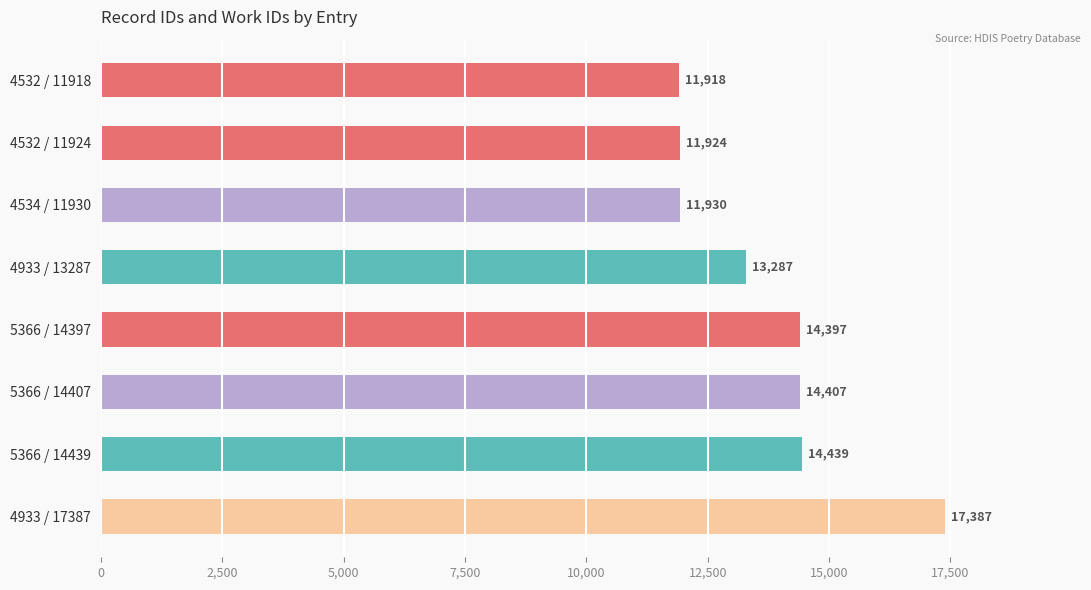

Count the number of data series in this chart.

1